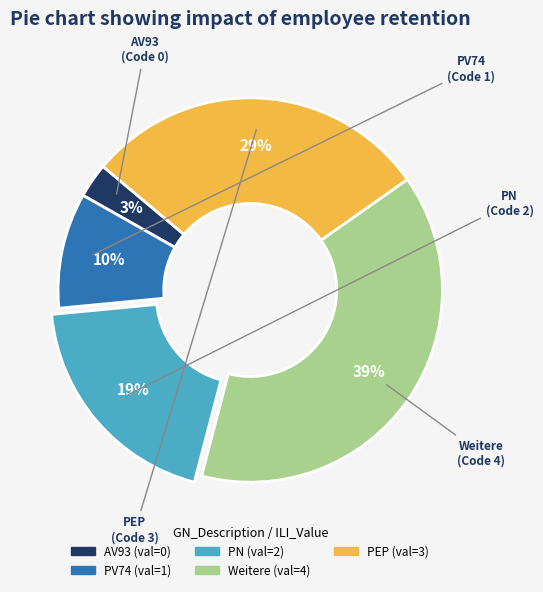

Do PEP and Weitere together represent more than half of the pie?

Yes